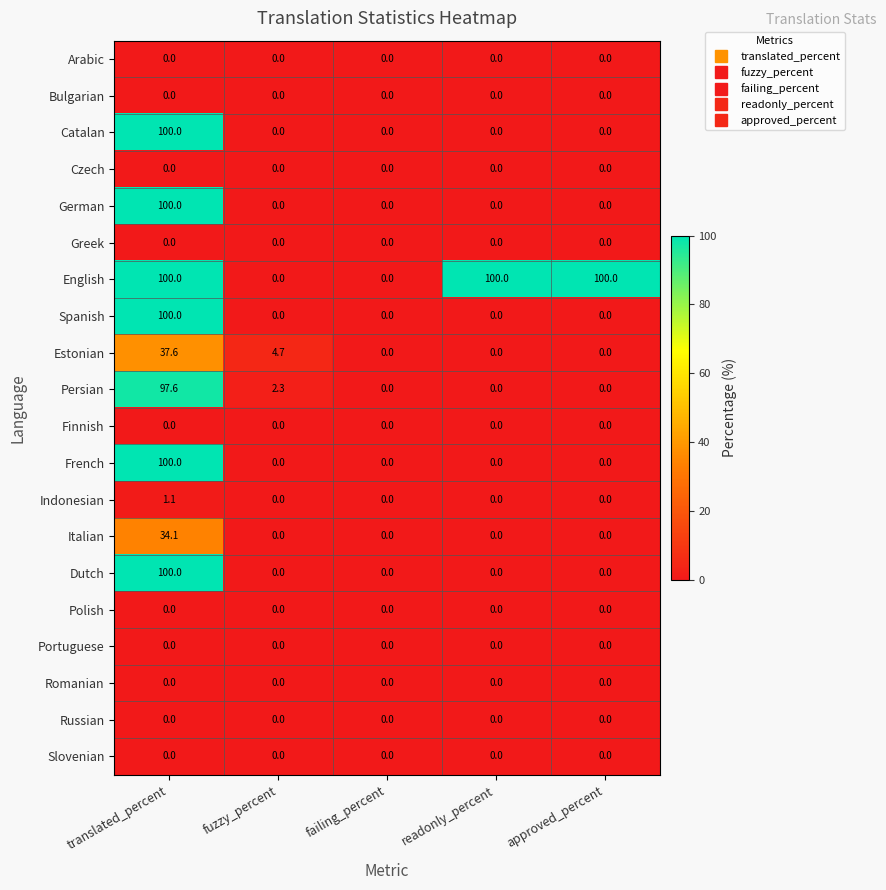

Is it true that Dutch equals 0.0 at approved_percent?

True